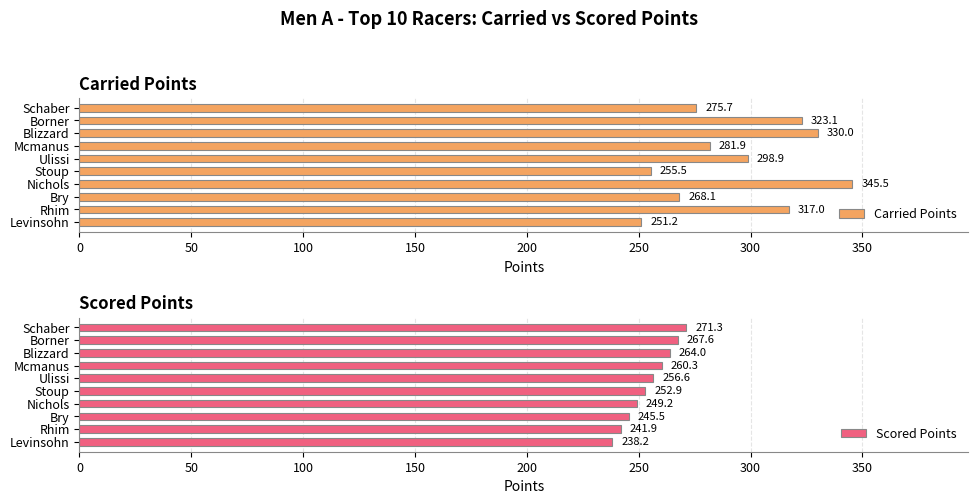

List the series in order of their peak value, lowest first.

Scored Points, Carried Points